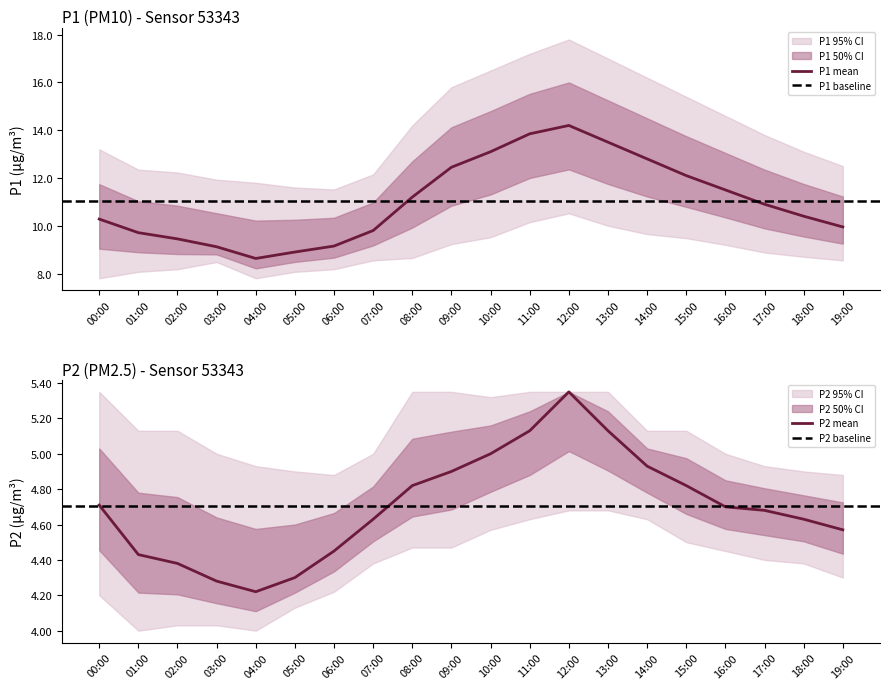

What is the spread (max minus min) of values at 12:00?

13.1